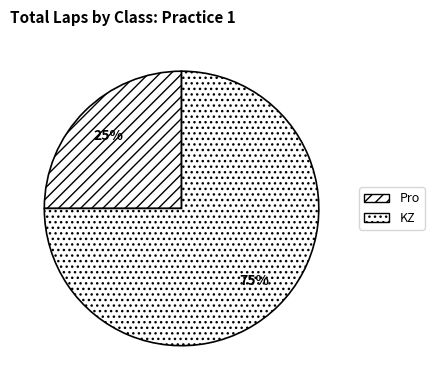

To the nearest percent, what is the combined percentage of KZ and Pro?

100%